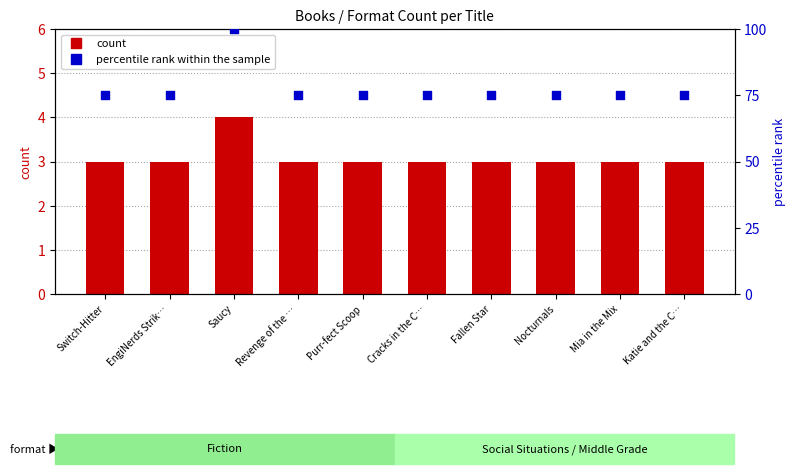

What is the total value across all series at Mia in the Mix?

78